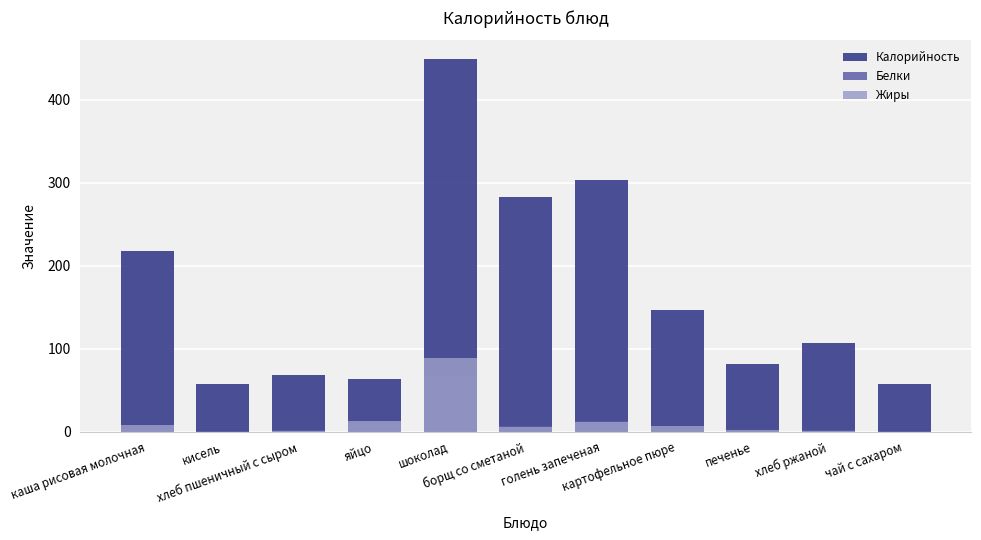

Reading left to right, transcribe all the data shown in this chart.

Калорийность: 218.0	58.0	68.1	63.0	449.0	283.0	303.0	146.0	82.0	107.0	58.0
Белки: 3.0	0.2	2.4	10.6	67.0	7.3	12.9	3.6	0.5	2.5	0.2
Жиры: 8.0	0.0	0.4	12.6	89.0	5.6	12.1	7.1	2.3	0.3	0.0